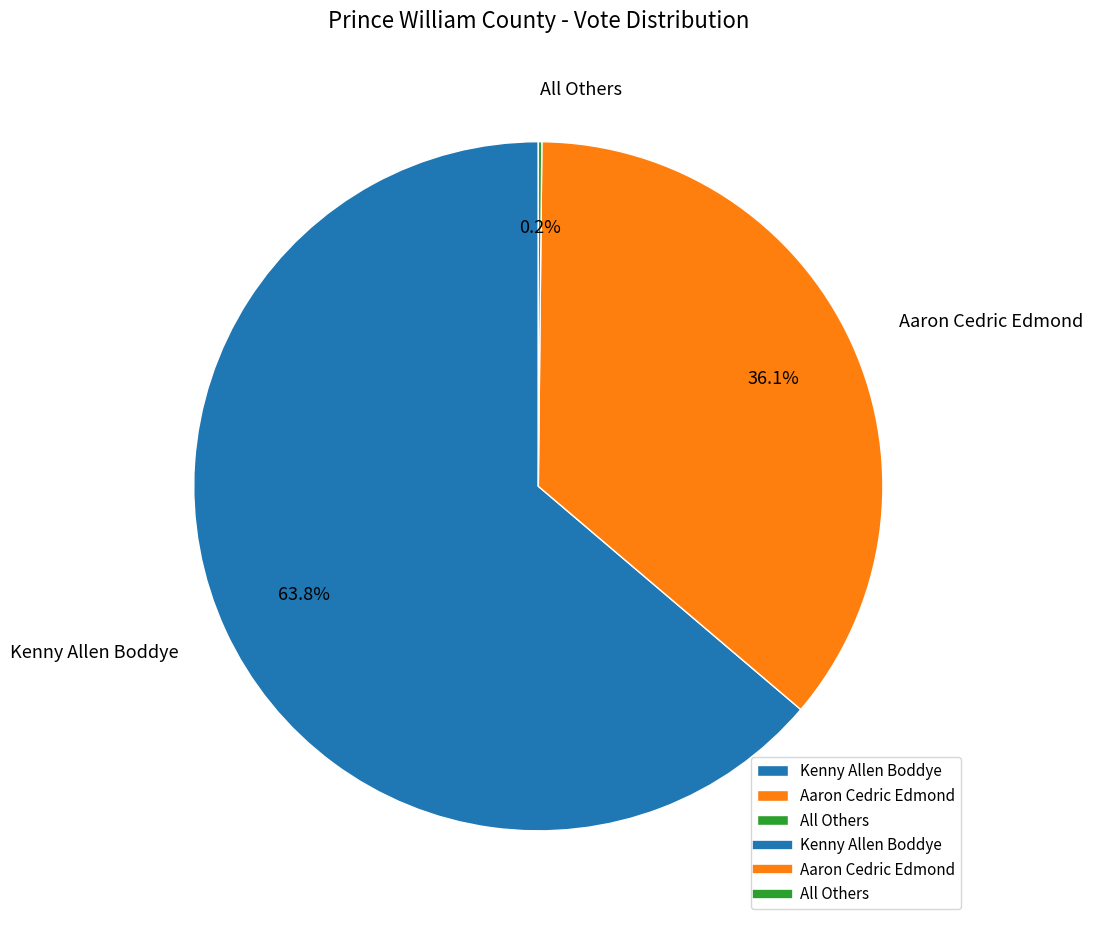

Does Kenny Allen Boddye account for over 50% of the chart?

Yes